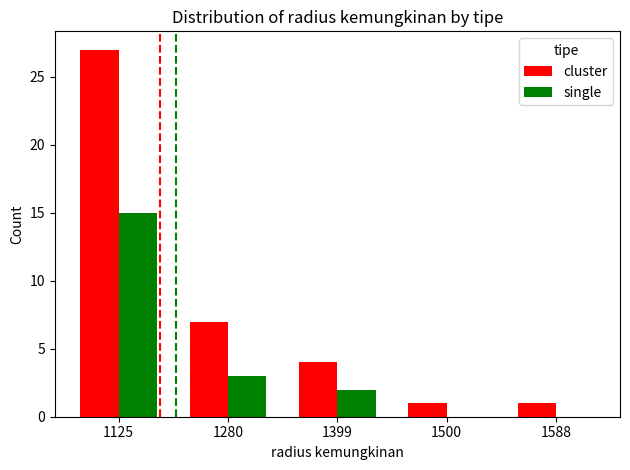

The cluster series shows 7 at 1280. True or false?

True